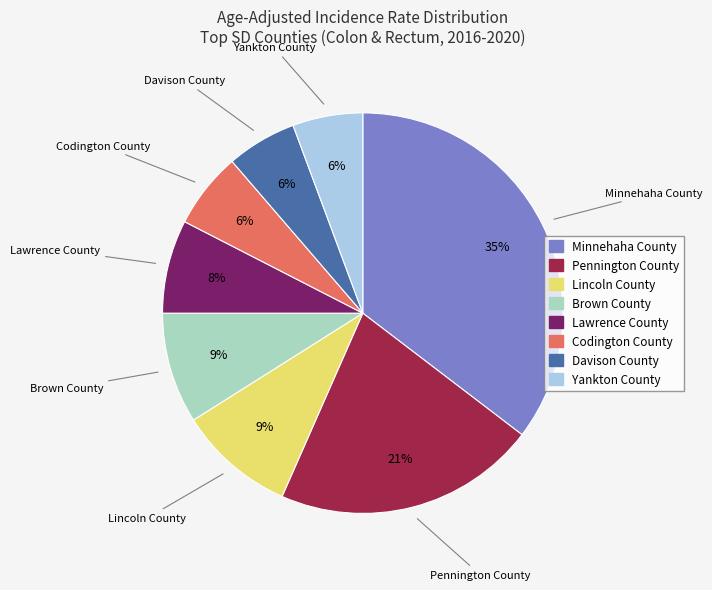

How many slices are in this pie chart?

8